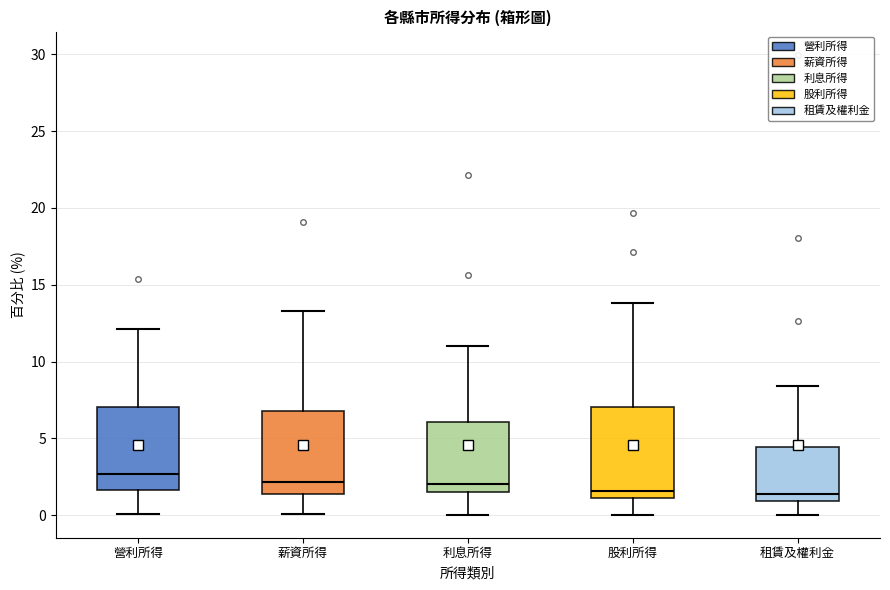

Where does the median line of the box for 薪資所得 sit on the y-axis? The values are not printed on the chart, so give them approximately, as read against the axis.

2.0